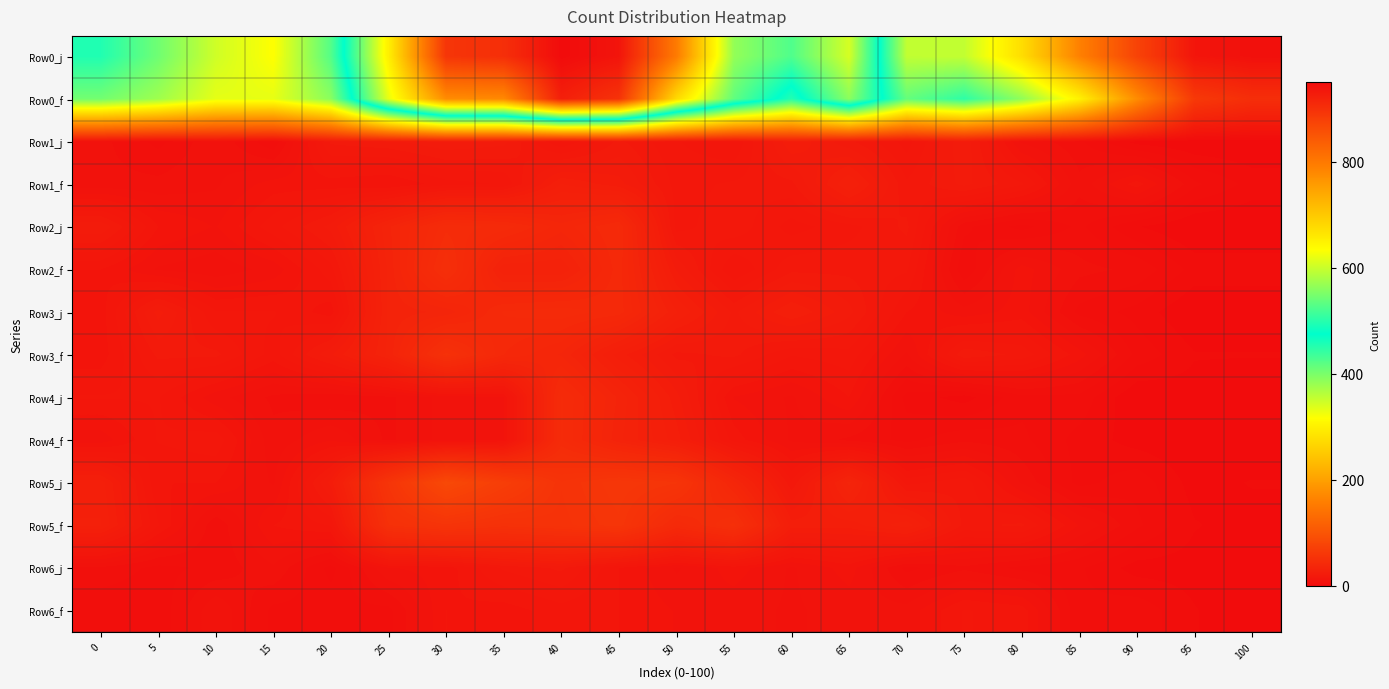

Rank the series by their maximum value, from highest to lowest.

Row0_j, Row0_f, Row5_j, Row5_f, Row3_f, Row2_f, Row2_j, Row4_j, Row4_f, Row3_j, Row1_f, Row1_j, Row6_j, Row6_f